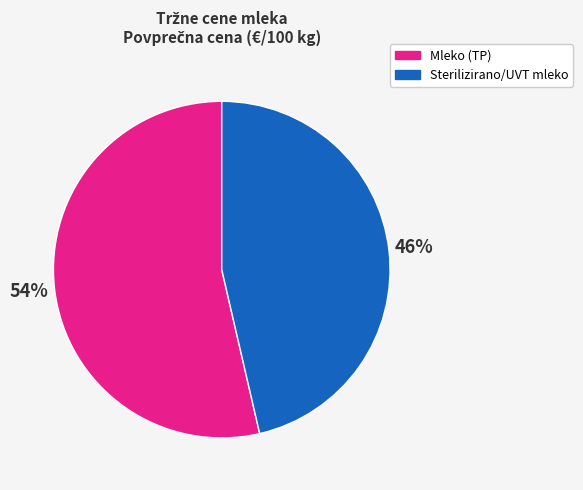

To the nearest percent, what is the average slice percentage?

50%